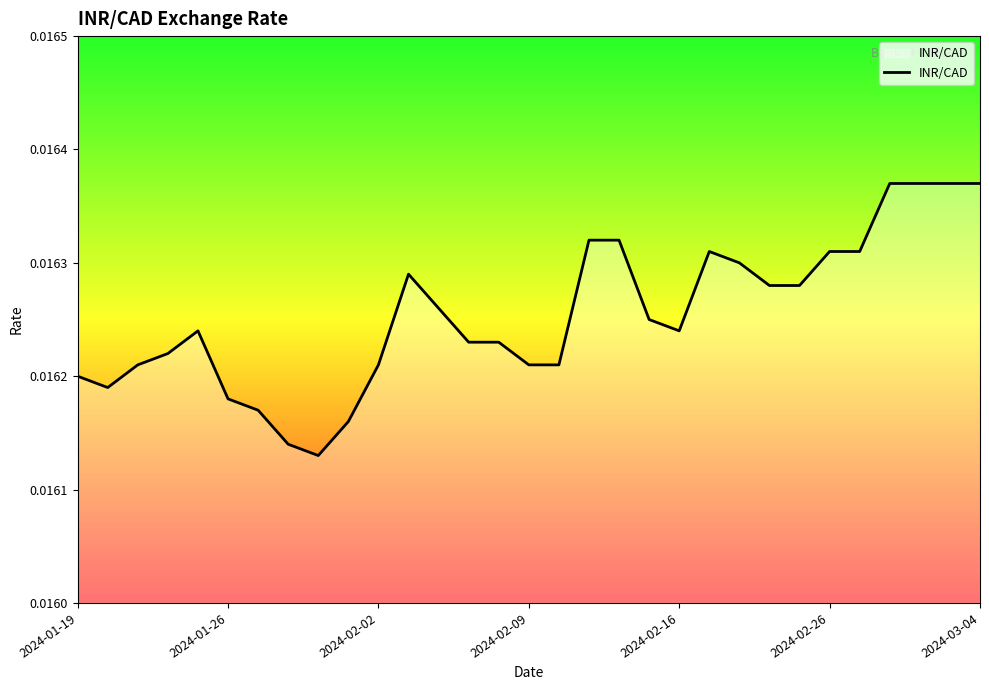

What is the sum of all values?

0.5